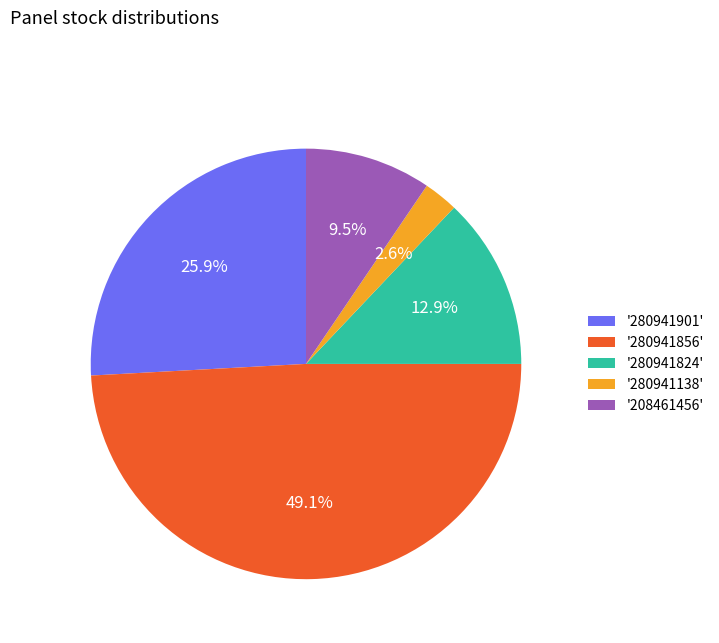

Which slice is the largest?

'280941856'